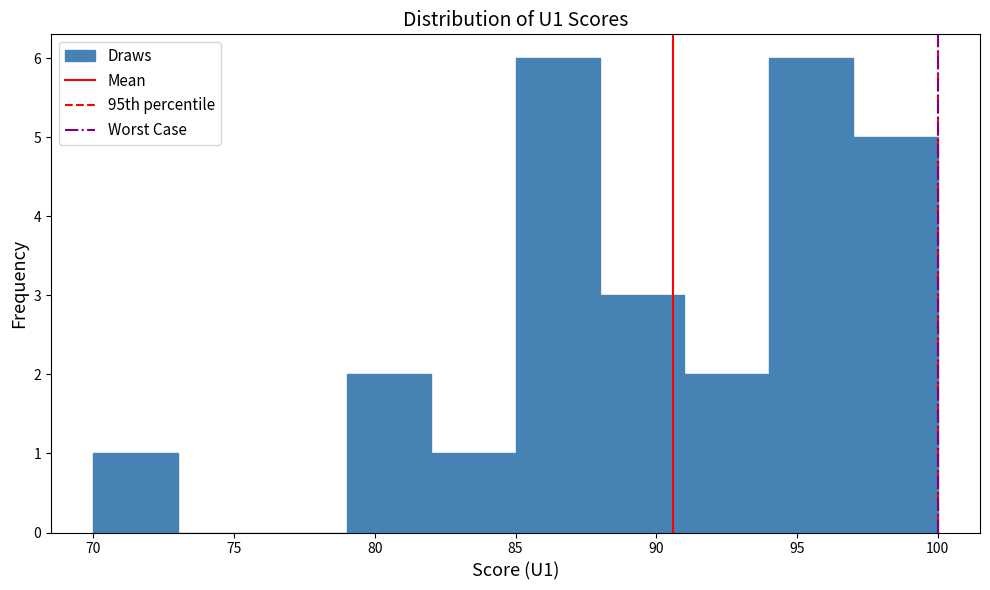

Reading left to right, transcribe this chart: for each bar, give the range it covers on the x-axis and its height. The values are not printed on the chart, so give them approximately, as read against the axis.

70 to 73: 1
73 to 76: 0
76 to 79: 0
79 to 82: 2
82 to 85: 1
85 to 88: 6
88 to 91: 3
91 to 94: 2
94 to 97: 6
97 to 100: 5